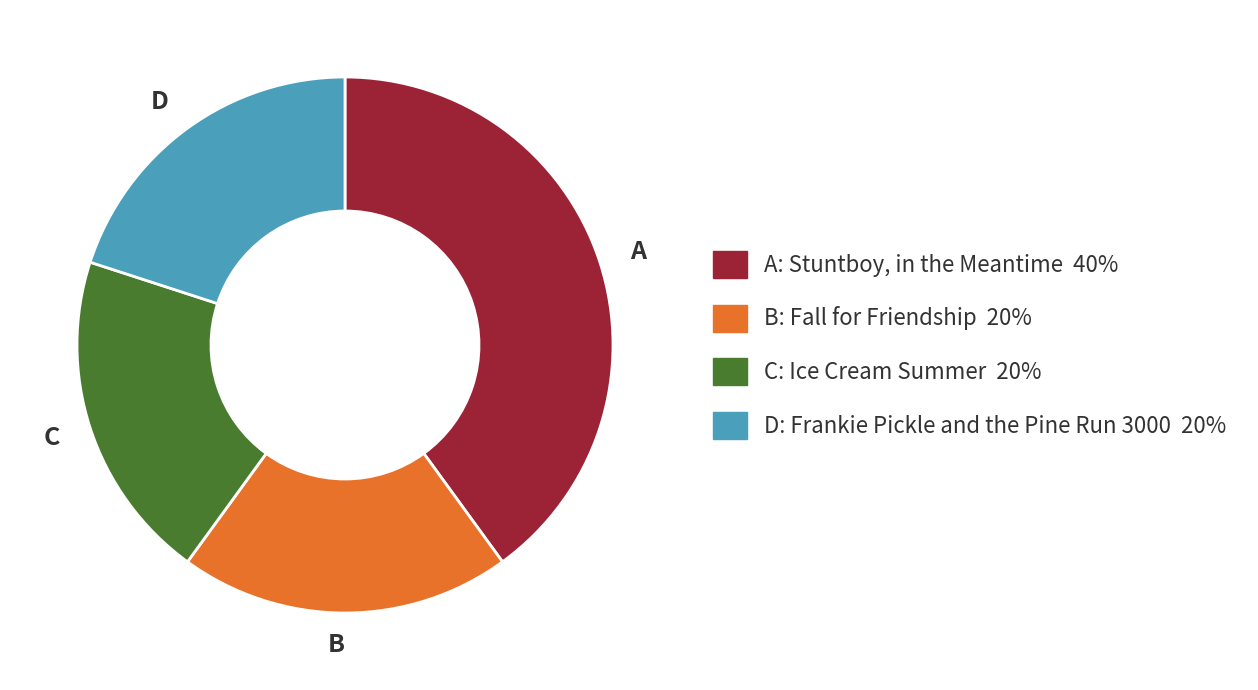

The A slice represents 53% of the pie. True or false?

False